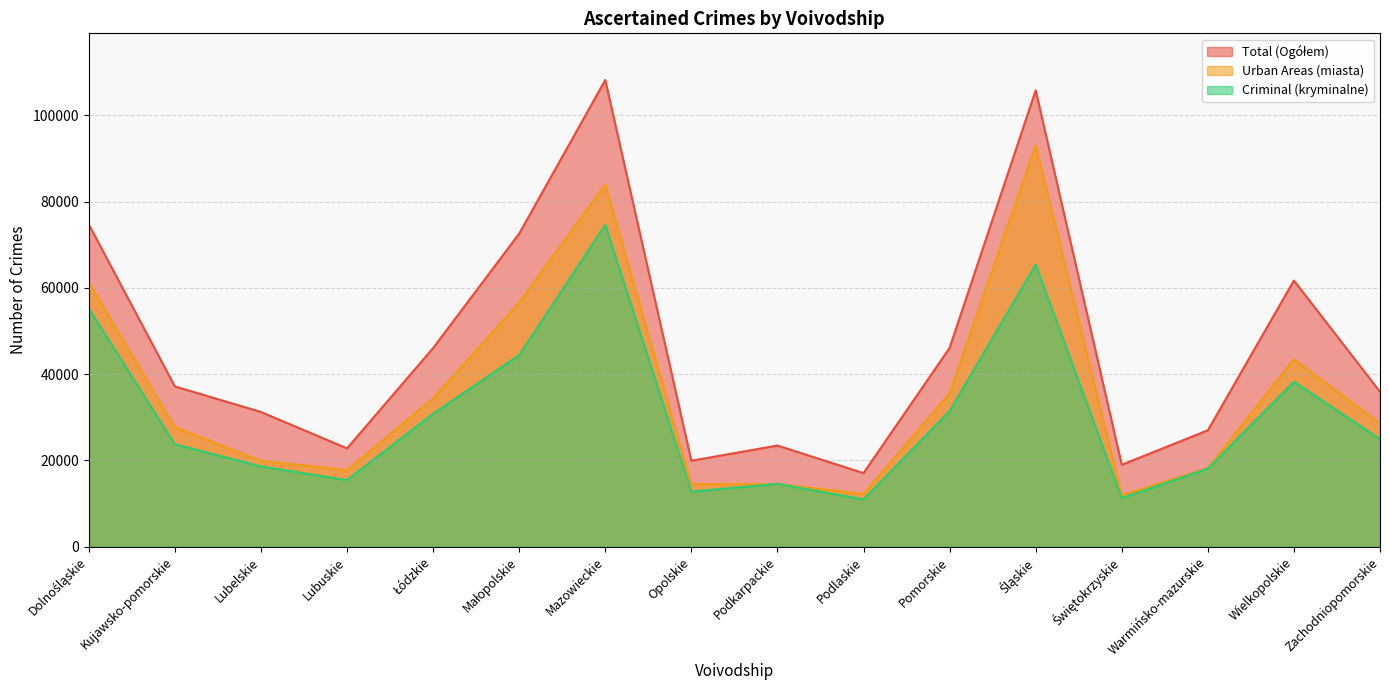

At which category is the sum across all series the highest?

Mazowieckie